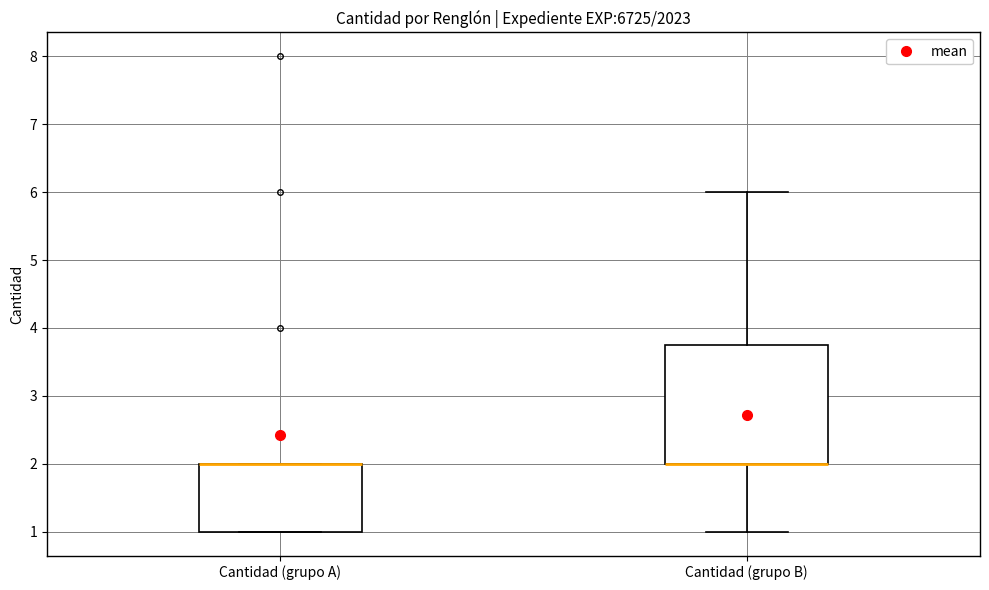

Comparing the boxes themselves (not the whiskers), which one is the tallest?

Cantidad (grupo B)